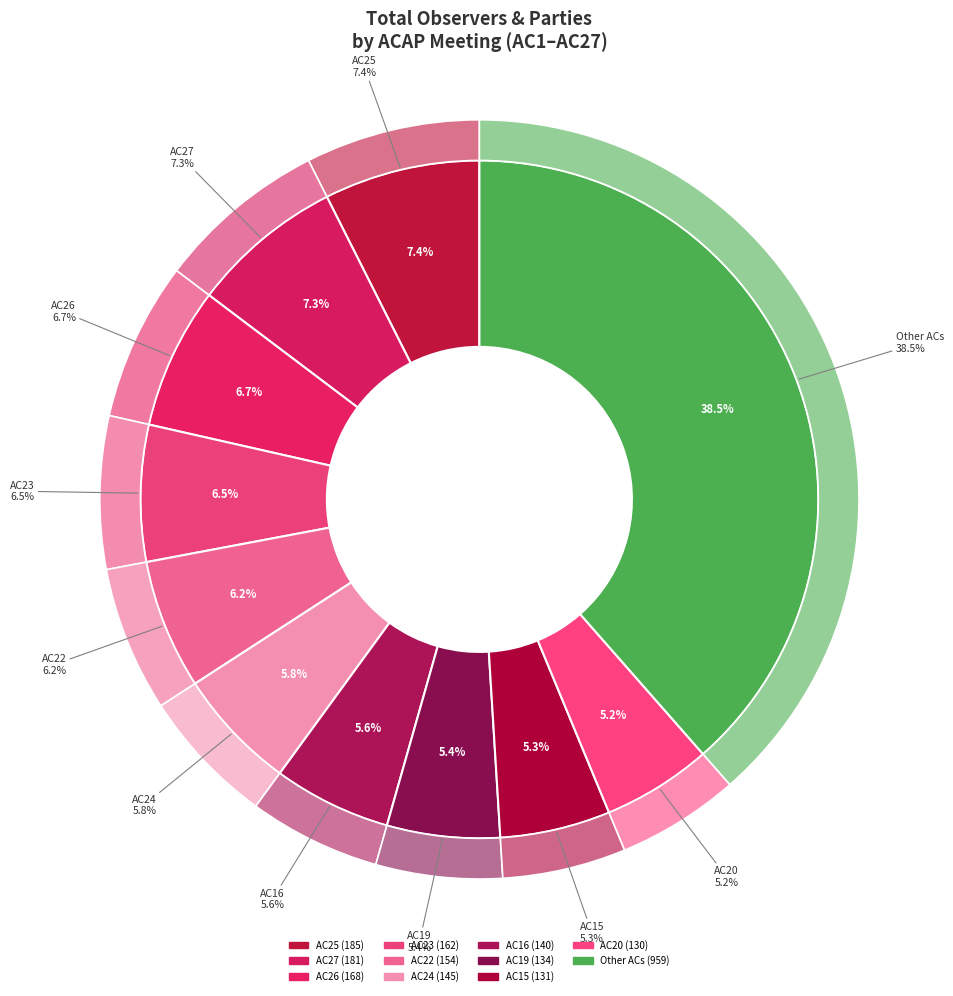

Is it true that AC19 is 18% of the pie?

False